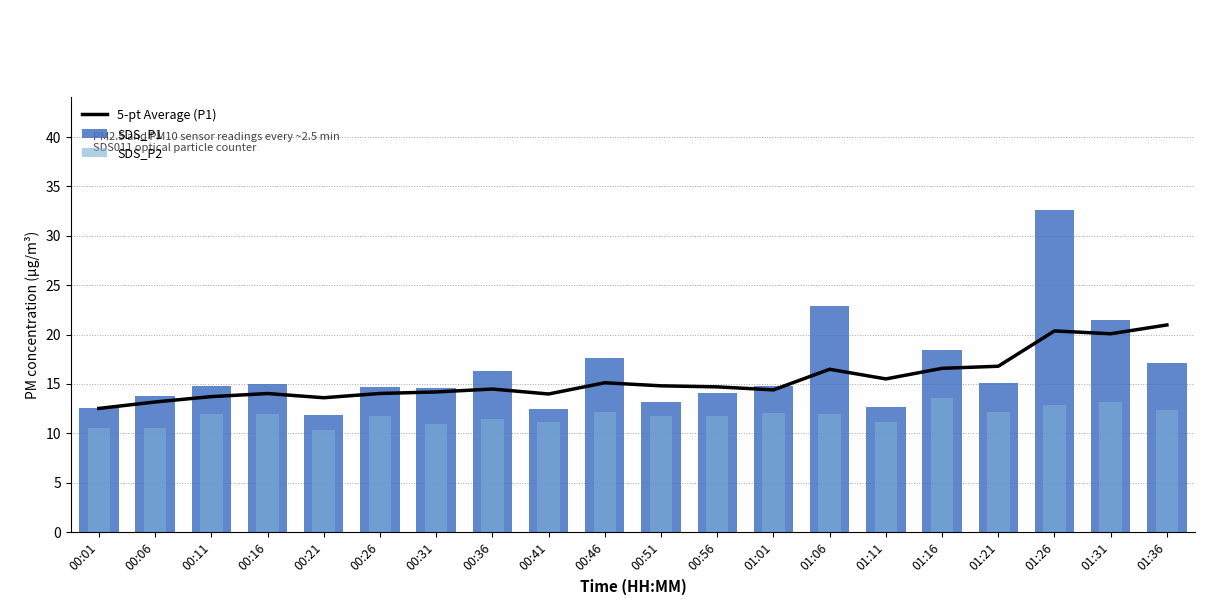

The 5-pt Average (P1) series shows 20.9 at 00:26. True or false?

False